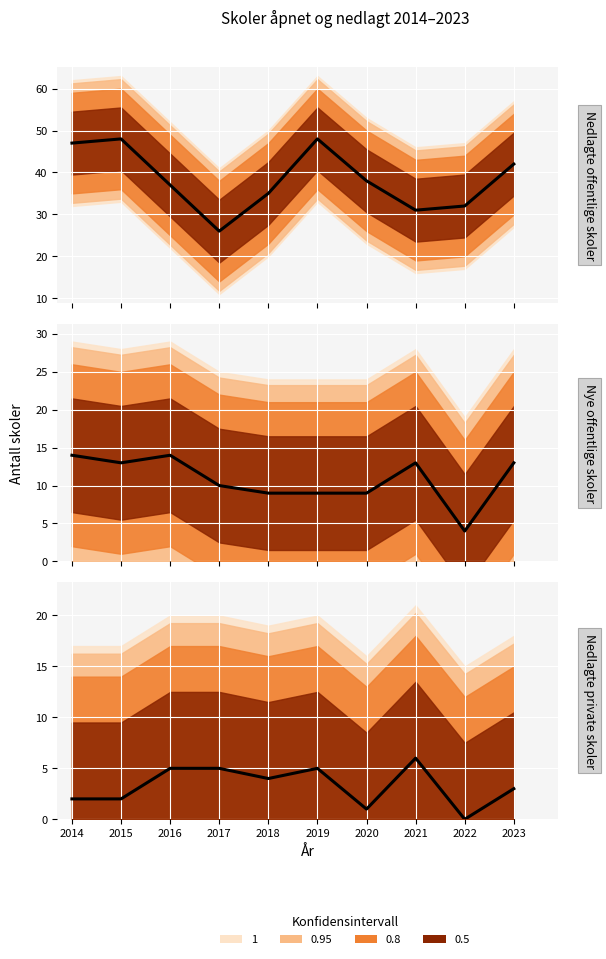

The value of Nye offentlige skoler at 2015 is 13. True or false?

True